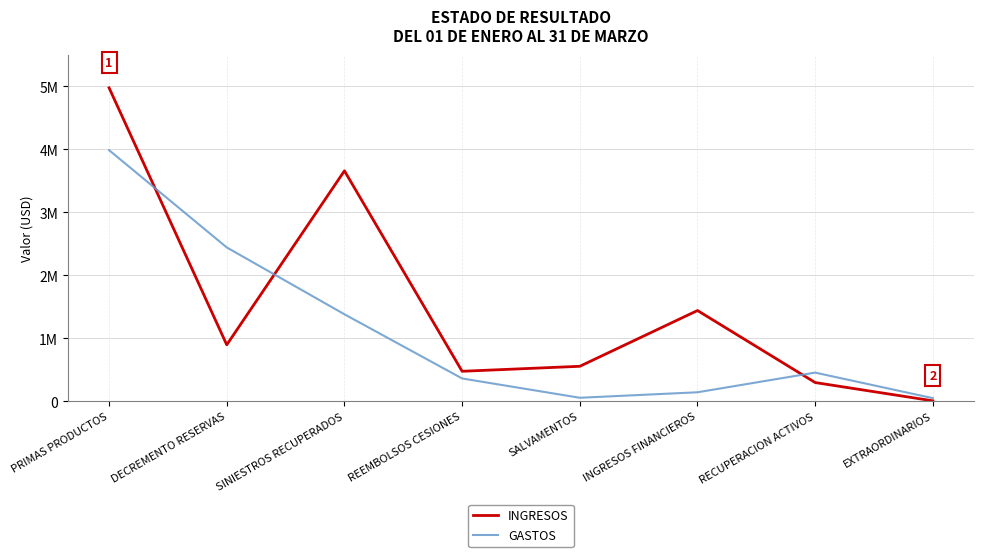

At which category is the sum across all series the highest?

PRIMAS PRODUCTOS